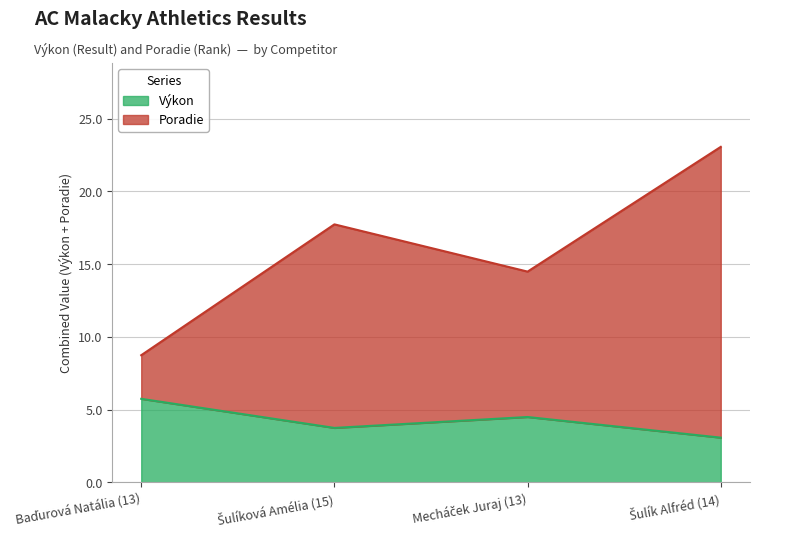

True or false: Výkon has a value of 1.4 at Šulík Alfréd (14).

False